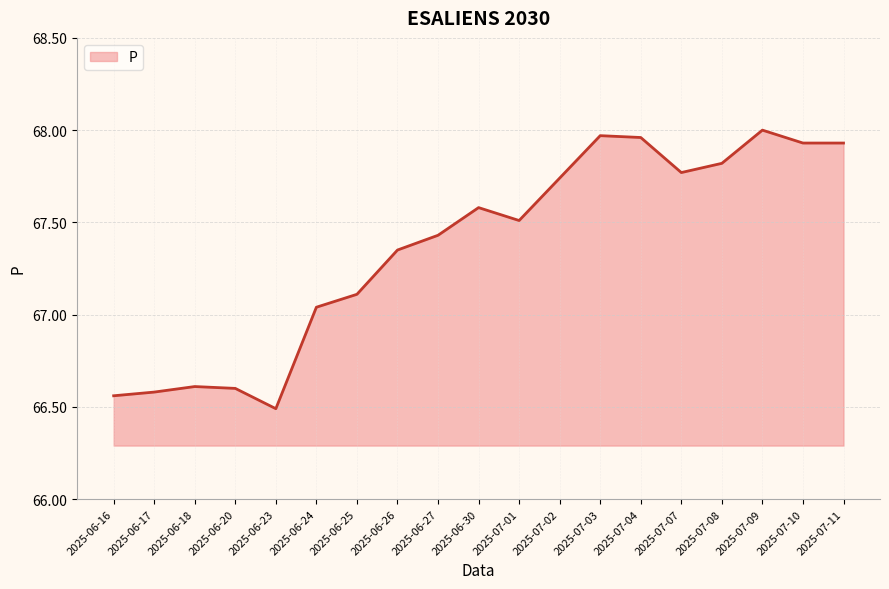

What is the difference between the values at 2025-06-23 and 2025-07-08?

1.3